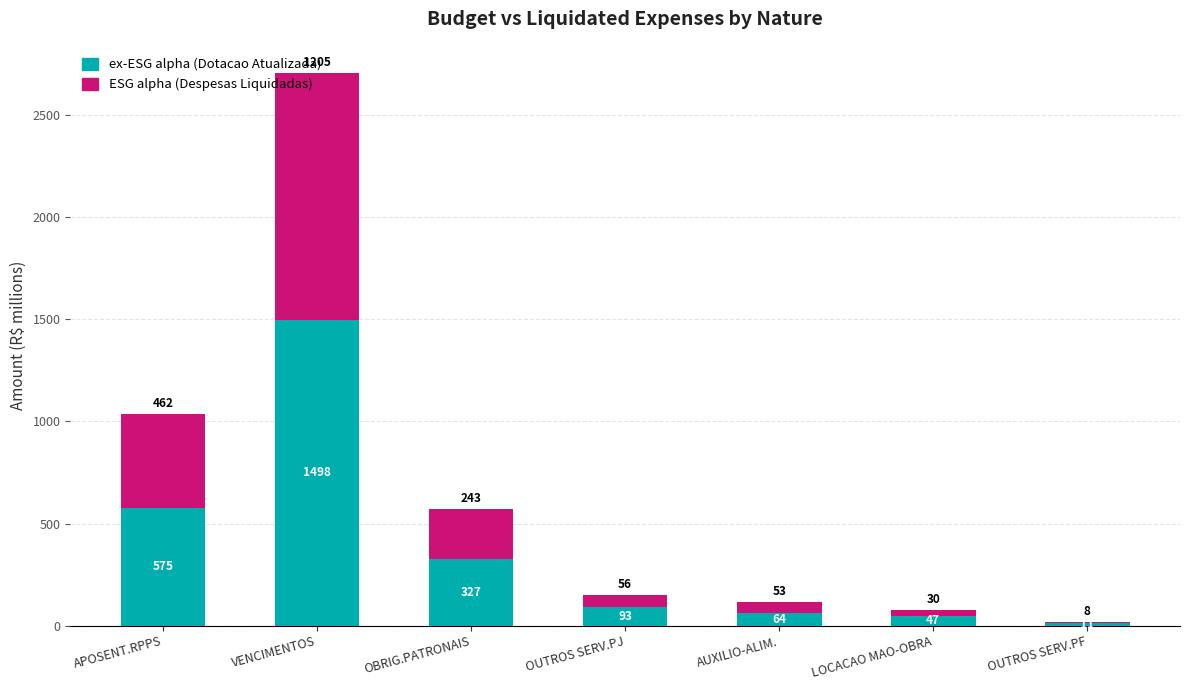

True or false: ex-ESG alpha (Dotacao Atualizada) has a value of 1497.6 at VENCIMENTOS.

True